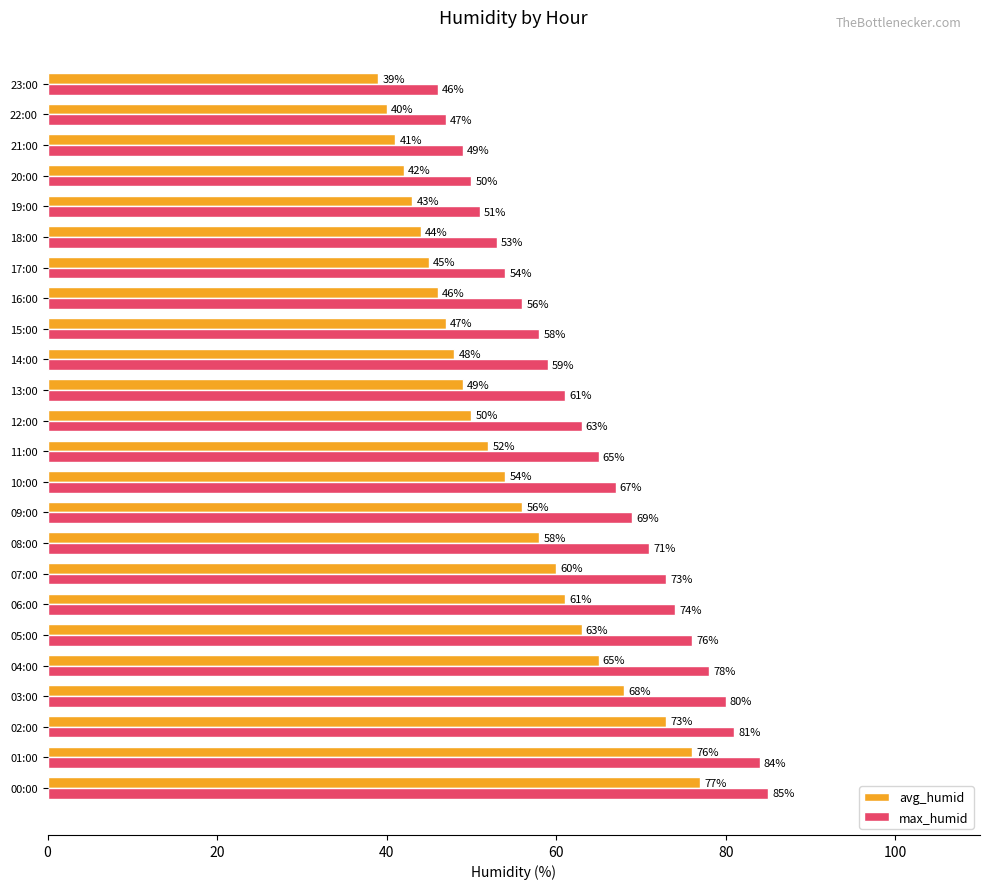

At which label is max_humid closest to 65?

11:00